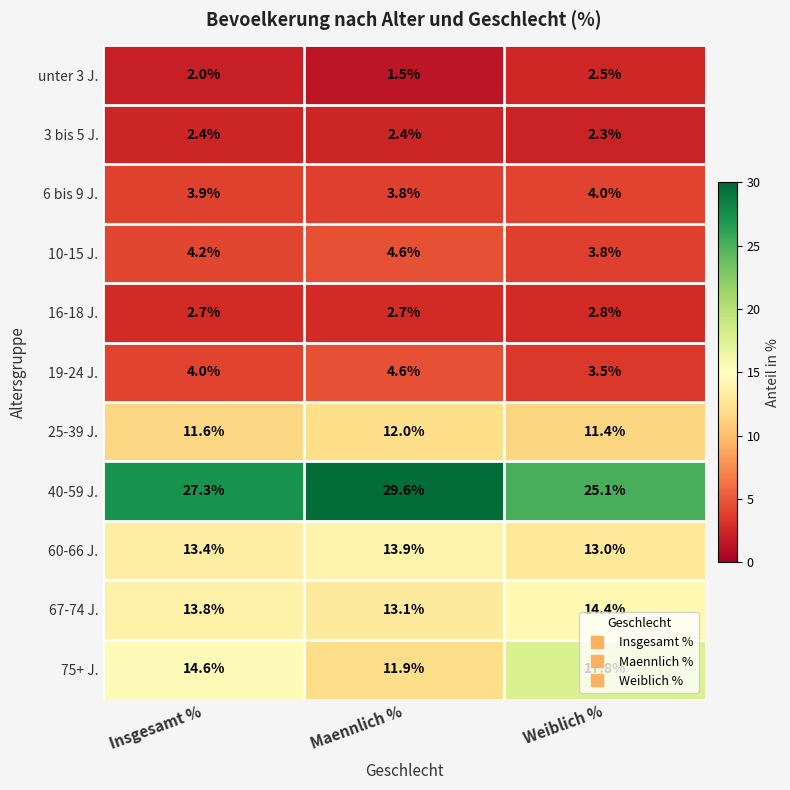

At Insgesamt %, list the series in order from smallest to largest.

unter 3 J., 3 bis 5 J., 16-18 J., 6 bis 9 J., 19-24 J., 10-15 J., 25-39 J., 60-66 J., 67-74 J., 75+ J., 40-59 J.